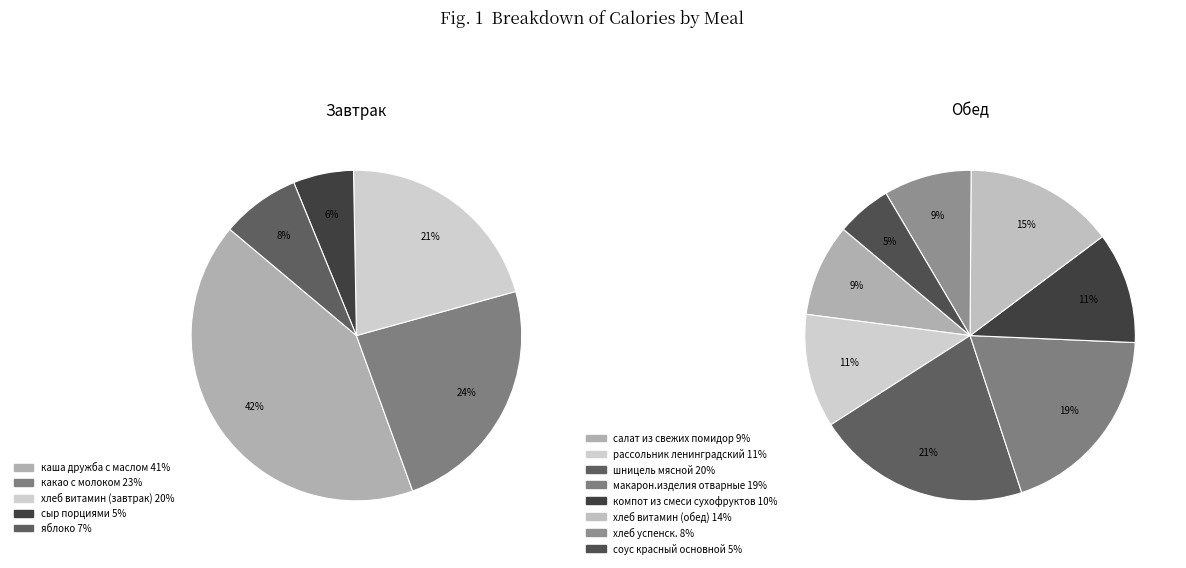

To the nearest percent, what is the difference between the сыр порциями and хлеб витамин (завтрак) slice percentages?

15%